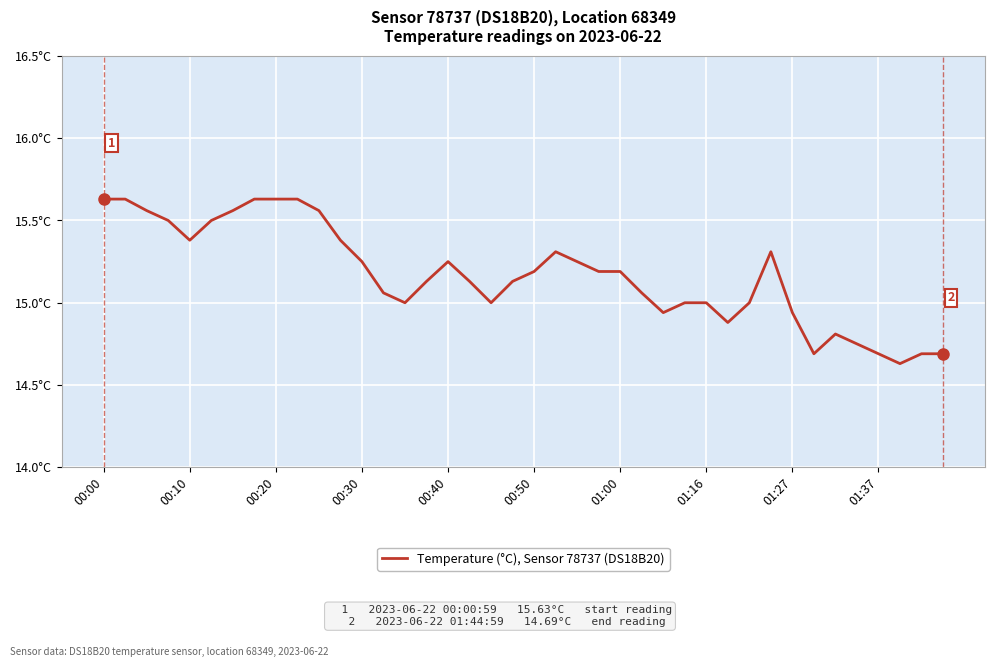

What is the average value?

15.2